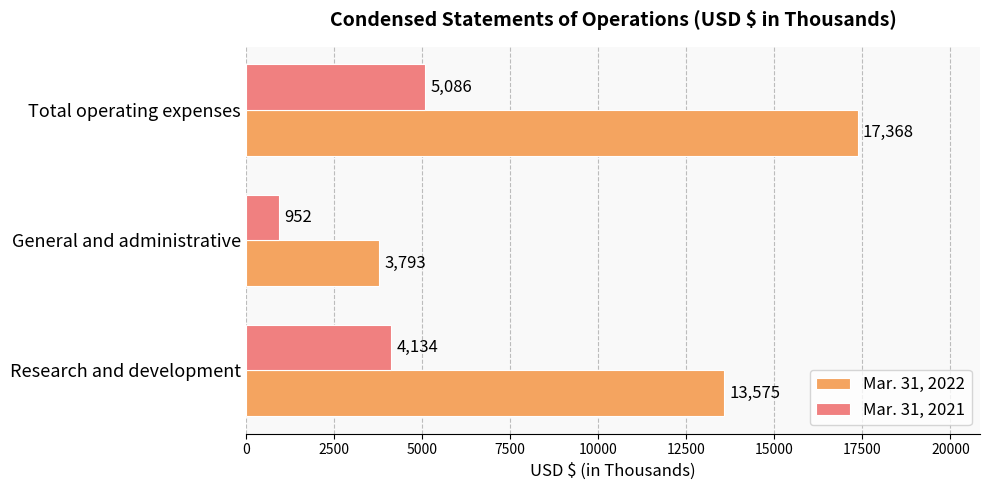

Is it true that Mar. 31, 2021 equals 1616 at General and administrative?

False